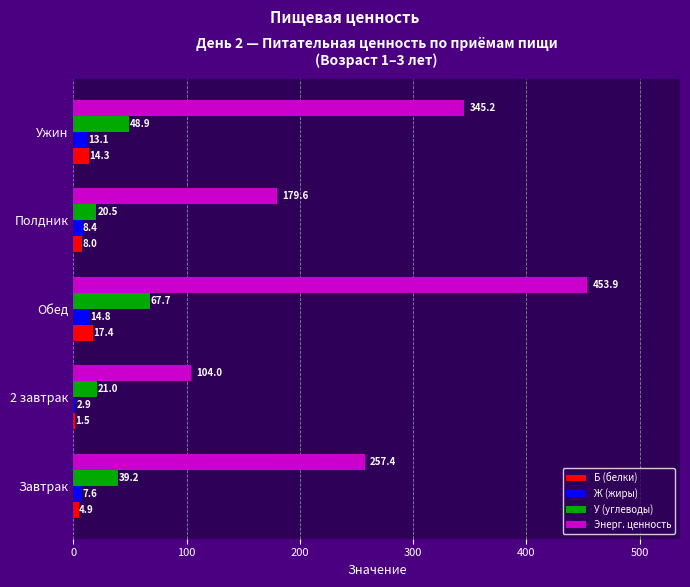

At which label is Б (белки) closest to 9?

Полдник